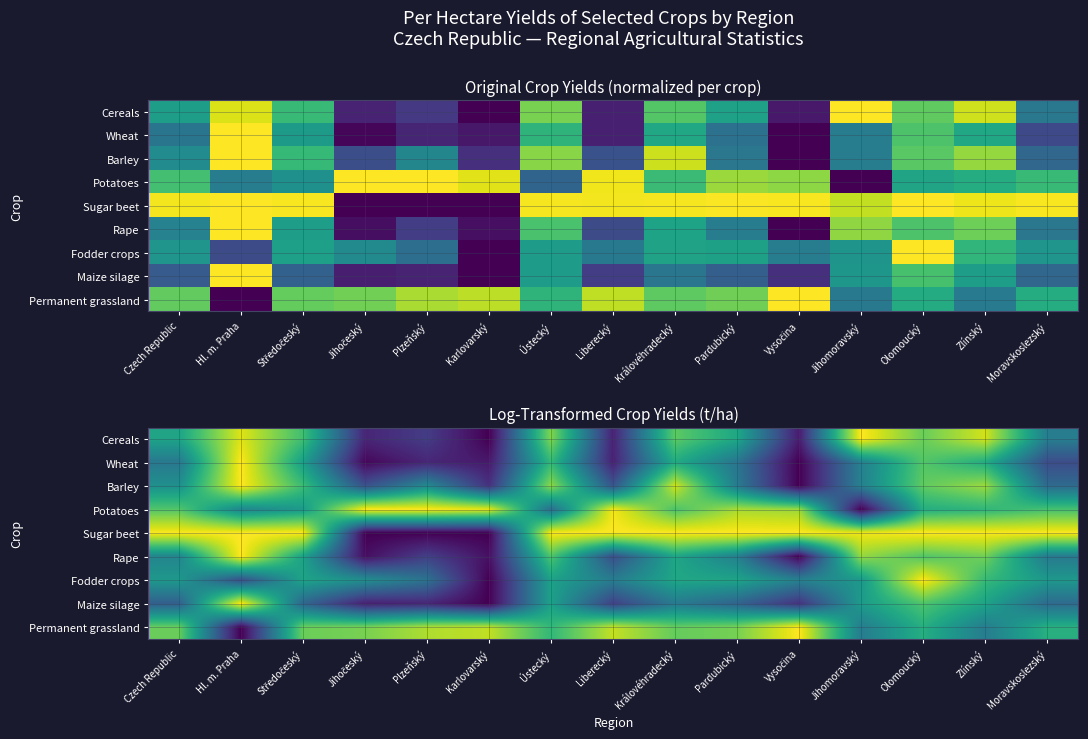

What is the total value across all series at Moravskoslezský?

4.6